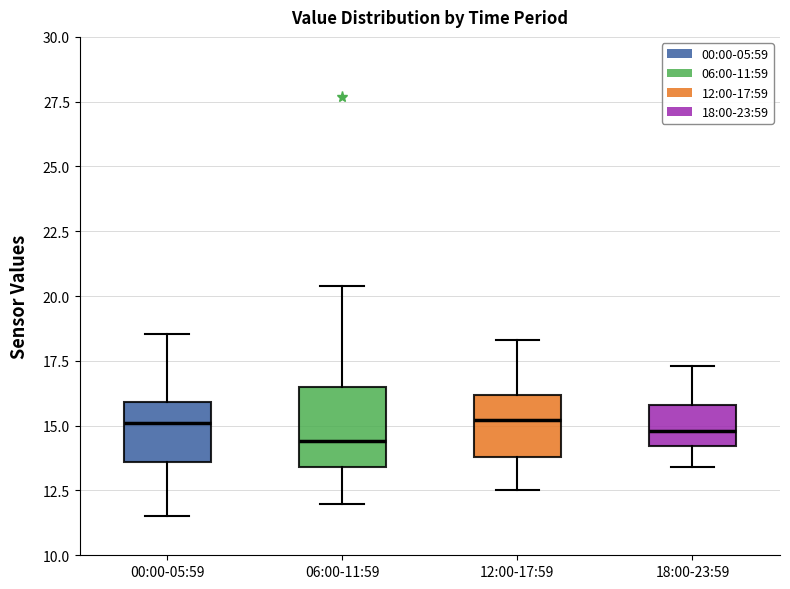

Reading left to right, transcribe this box plot: for each box, give where its median line is, the range the box spans, and where its two whiskers end, as read against the y-axis. The values are not printed on the chart, so give them approximately, as read against the axis.

00:00-05:59: median 15.0, box 13.5 to 16.0, whiskers 11.5 to 18.5
06:00-11:59: median 14.5, box 13.5 to 16.5, whiskers 12.0 to 20.5
12:00-17:59: median 15.0, box 14.0 to 16.0, whiskers 12.5 to 18.5
18:00-23:59: median 15.0, box 14.0 to 16.0, whiskers 13.5 to 17.5